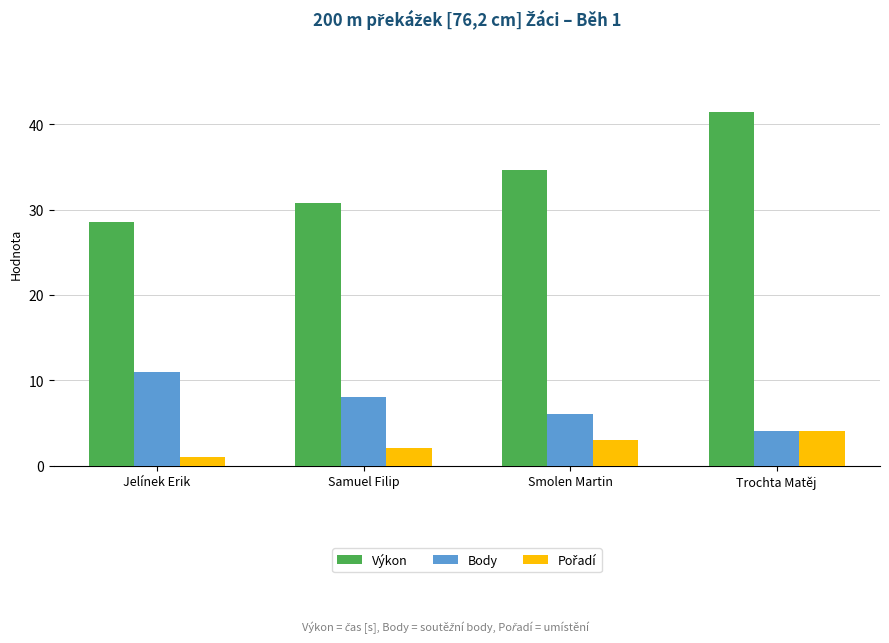

What is the average value of the Výkon series?

33.8